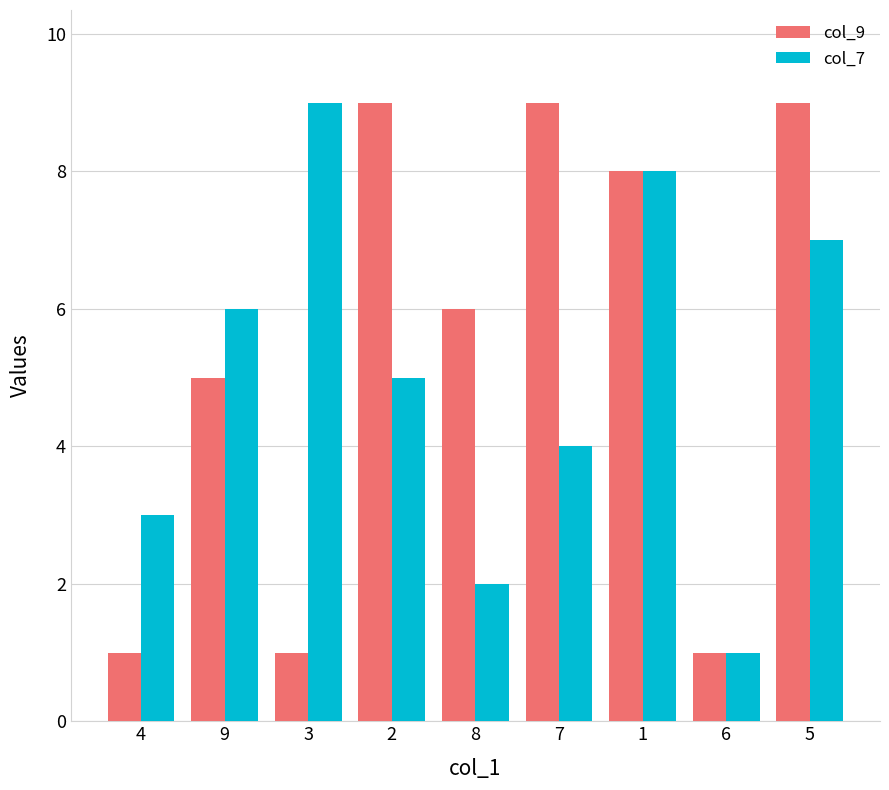

What is the sum of all col_7 values?

45